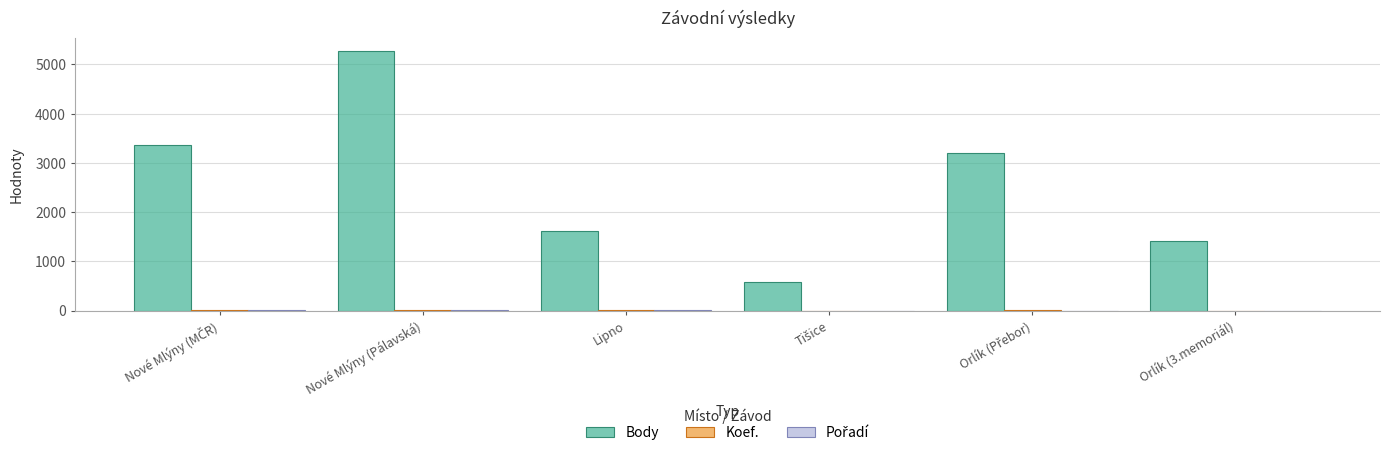

Between Nové Mlýny (Pálavská) and Orlík (3.memoriál), which series saw the biggest shift?

Body